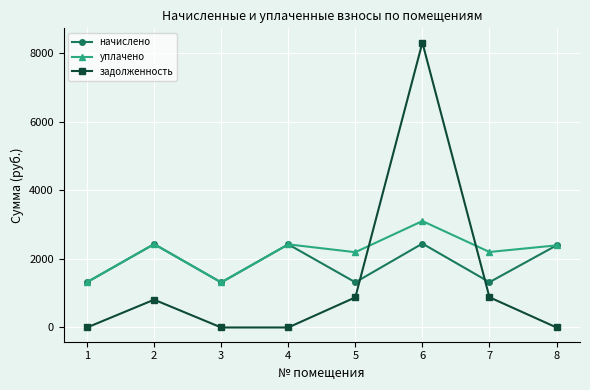

Where is the first local maximum for начислено?

2